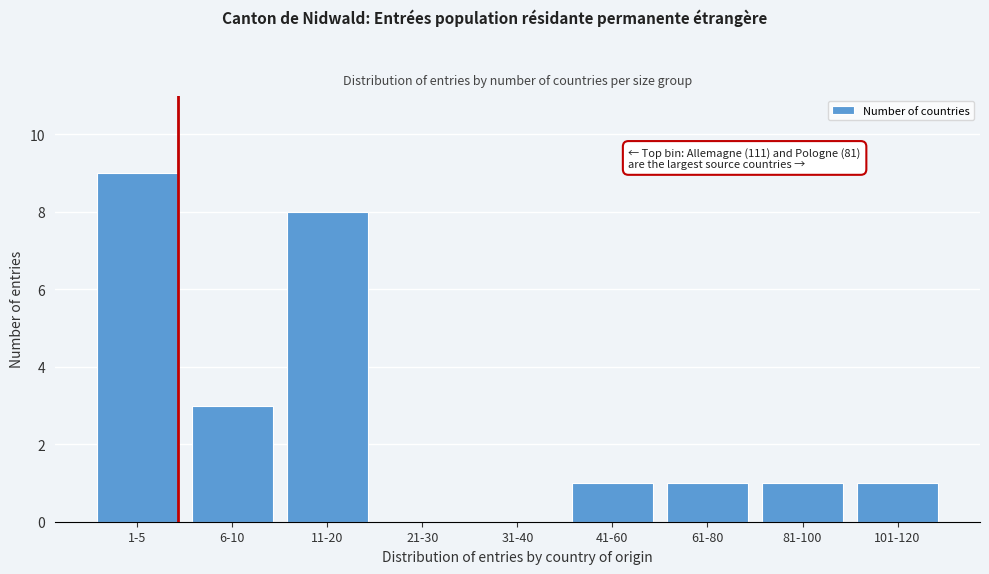

Reading right to left, transcribe all the data shown in this chart.

101-120=1	81-100=1	61-80=1	41-60=1	31-40=0	21-30=0	11-20=8	6-10=3	1-5=9